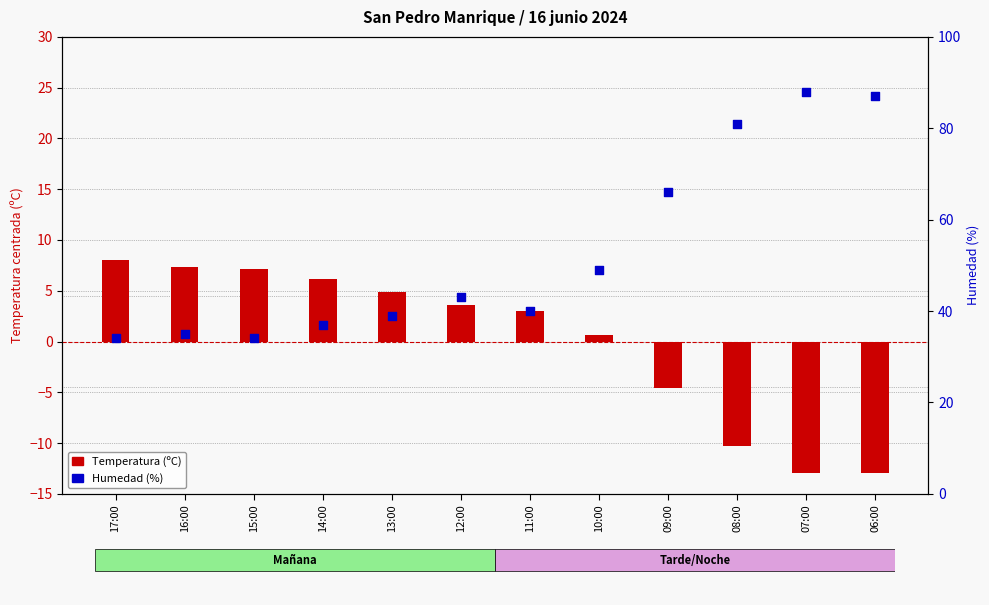

Which series has the largest total across all categories?

Humedad (%)